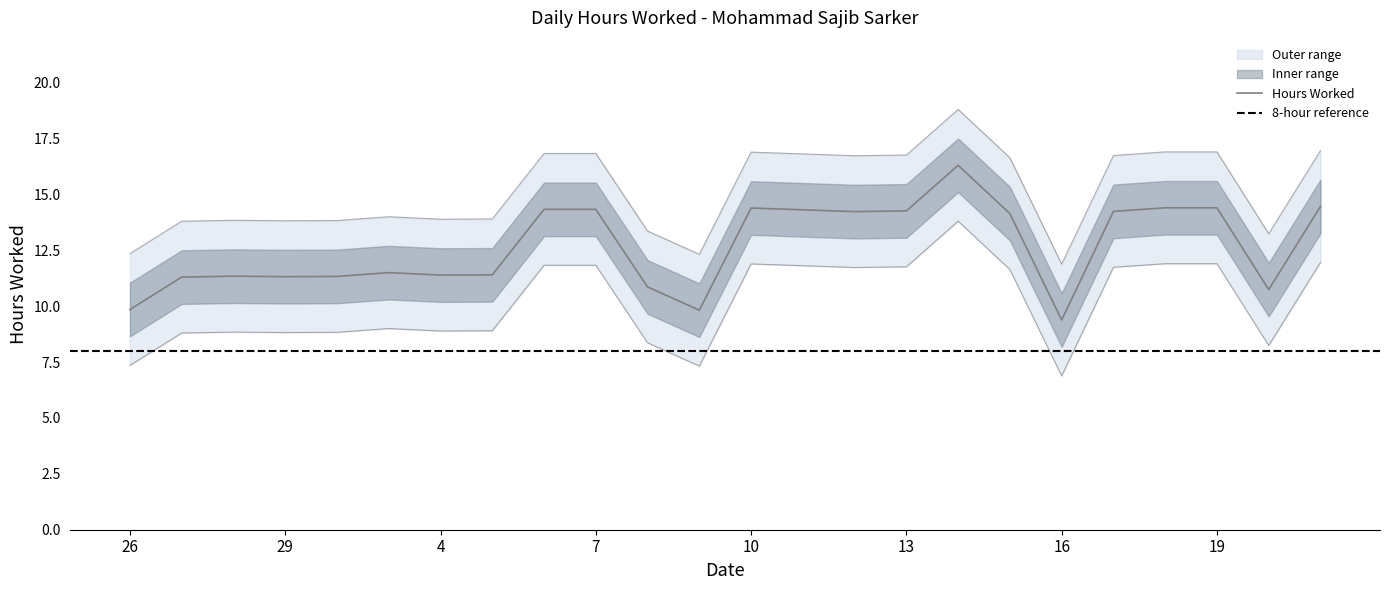

List the labels in order of value, largest first.

14, 21, 18, 19, 10, 6, 7, 11, 13, 17, 12, 15, 3, 5, 4, 28, 30, 29, 27, 8, 20, 26, 9, 16